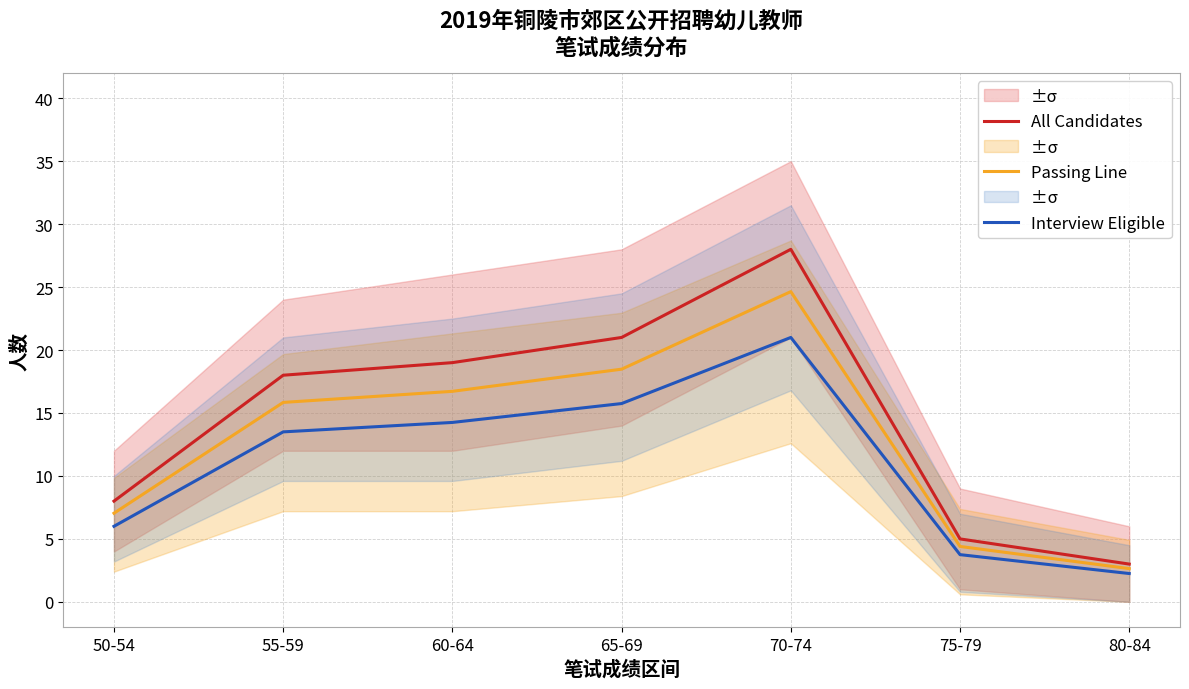

At which label does All Candidates first exceed 18?

60-64